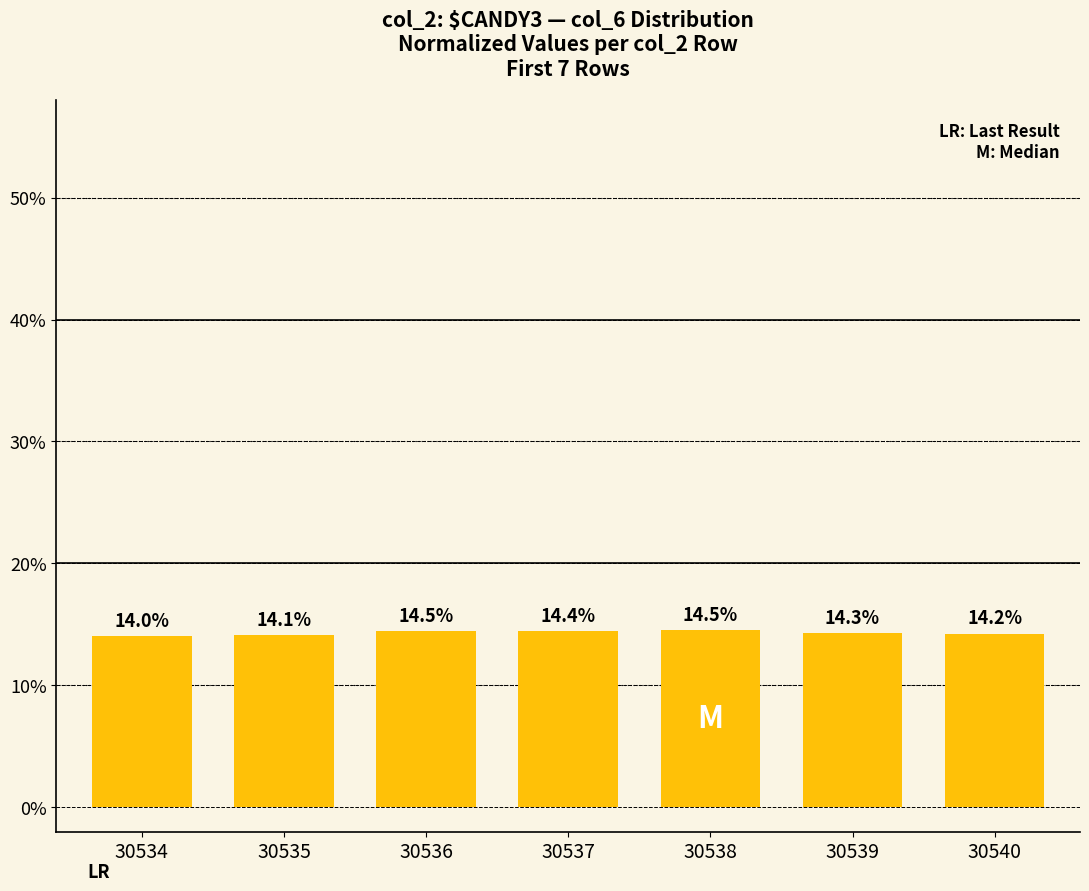

Read the value at 30537.

14.4